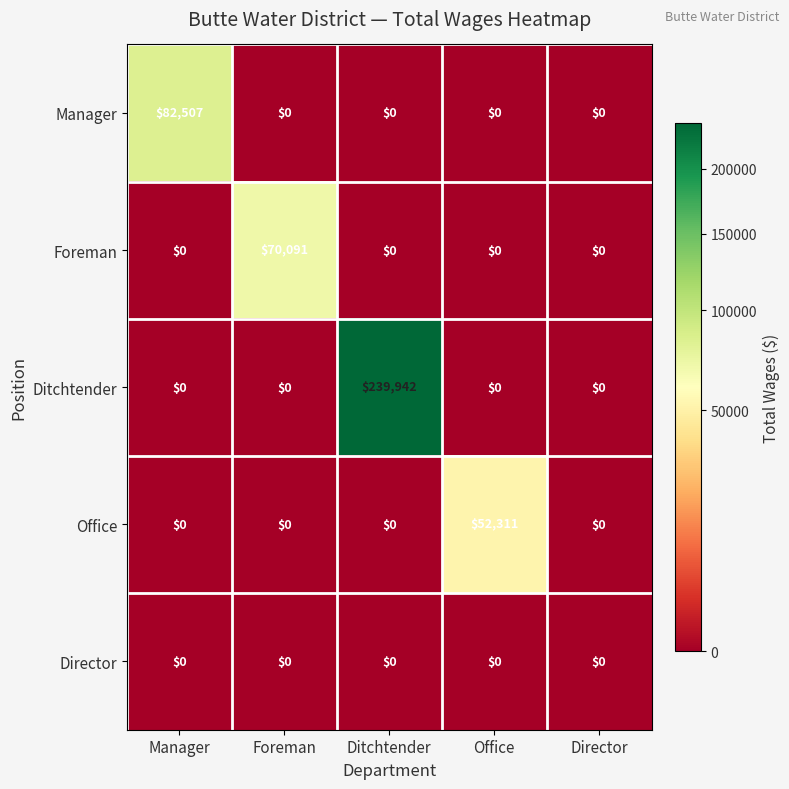

What is the difference between the highest and lowest values at Ditchtender?

239942